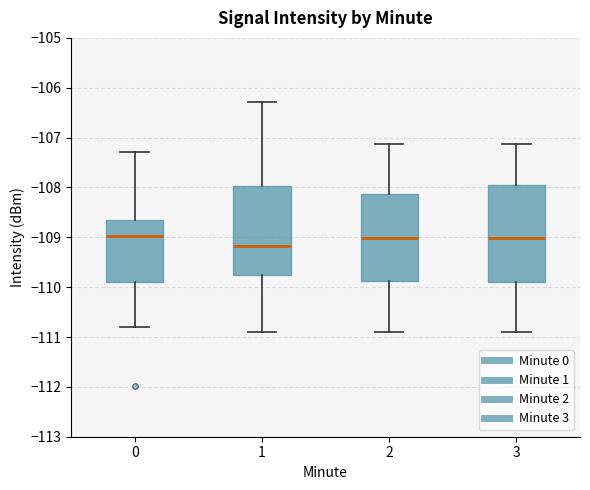

Reading left to right, read every box against the y-axis: the position of its median line, the range the box covers, and the ends of its whiskers. The values are not printed on the chart, so give them approximately, as read against the axis.

0: median -109.0, box -109.9 to -108.7, whiskers -110.8 to -107.3
1: median -109.2, box -109.8 to -108.0, whiskers -110.9 to -106.3
2: median -109.0, box -109.9 to -108.1, whiskers -110.9 to -107.1
3: median -109.0, box -109.9 to -108.0, whiskers -110.9 to -107.1